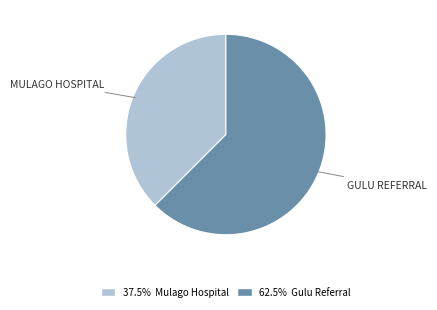

Does any single category account for the majority?

Yes